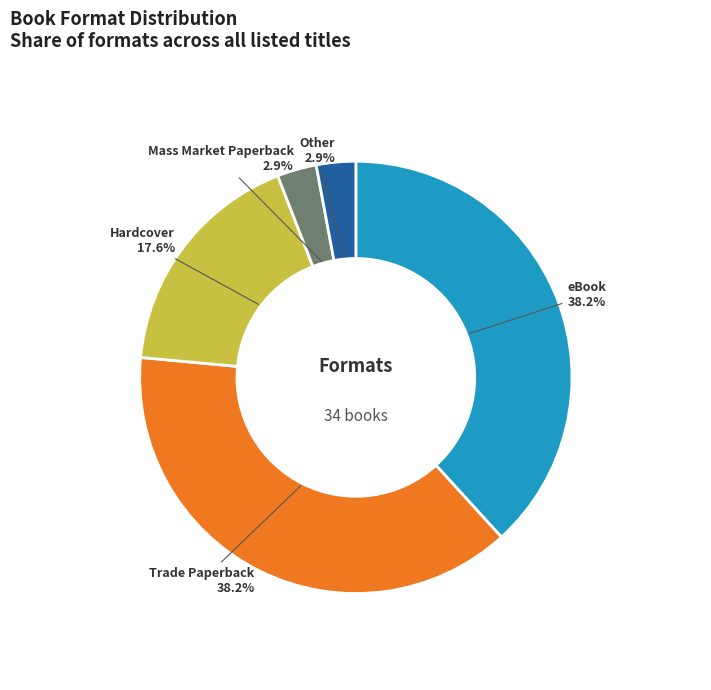

Combined, do eBook and Trade Paperback account for over 50%?

Yes